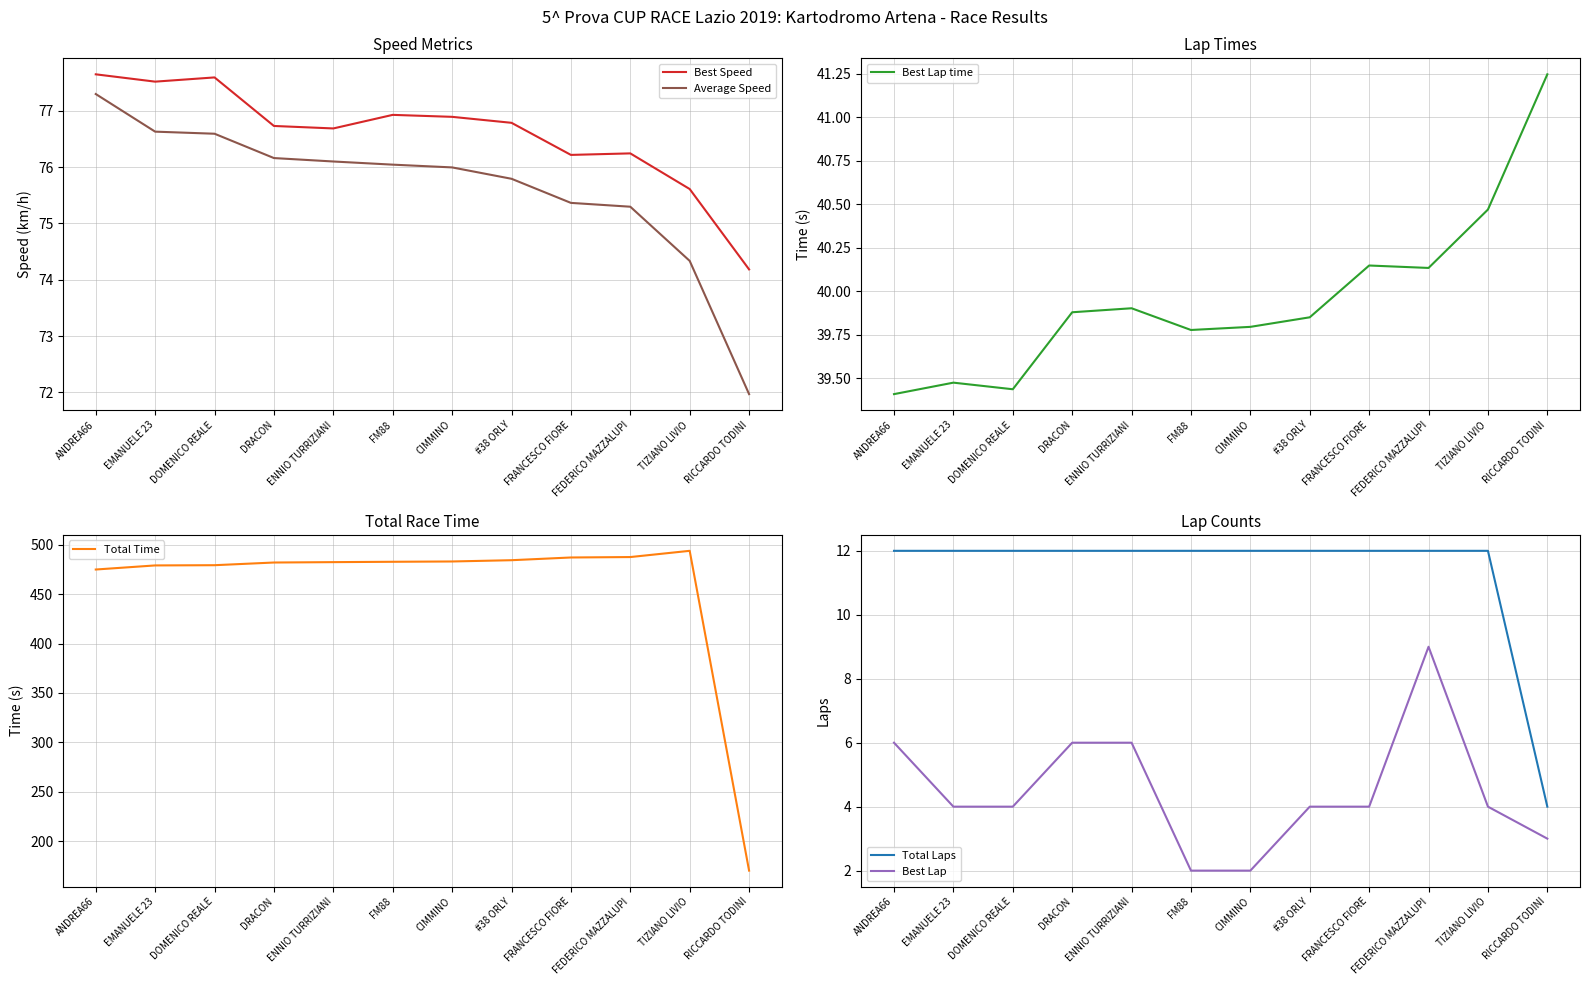

At which category is the sum across all series the highest?

TIZIANO LIVIO